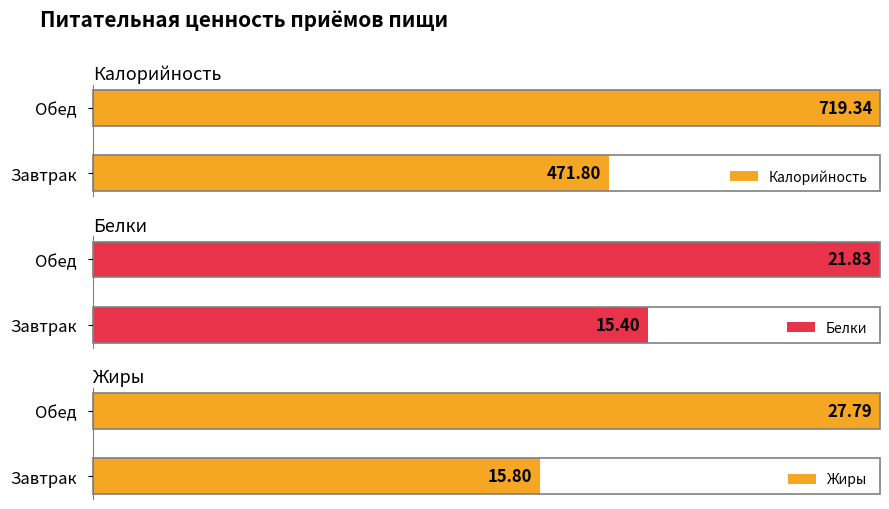

The value of Калорийность at Завтрак is 471.8. True or false?

True